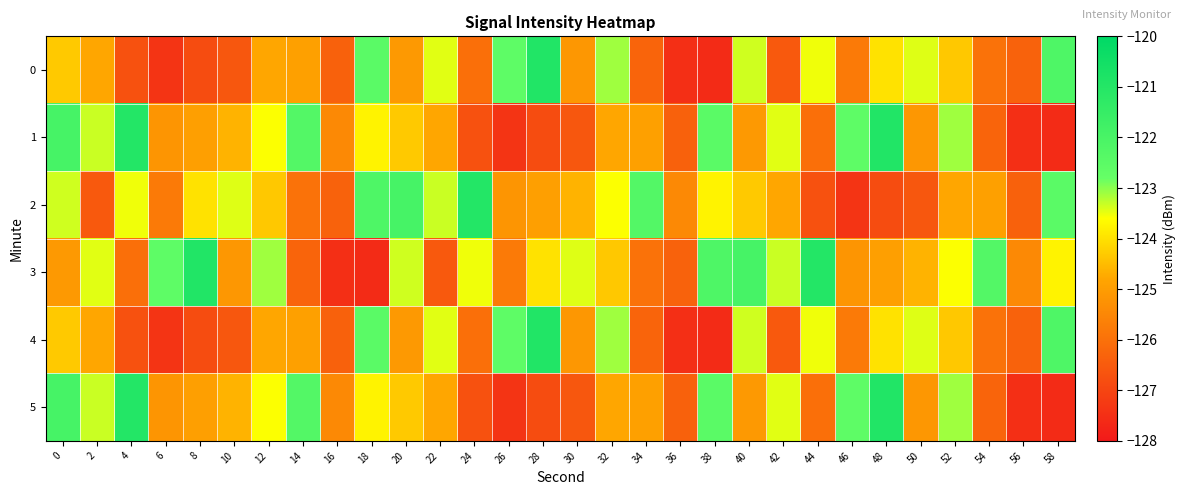

What is the greatest value displayed?

-120.9